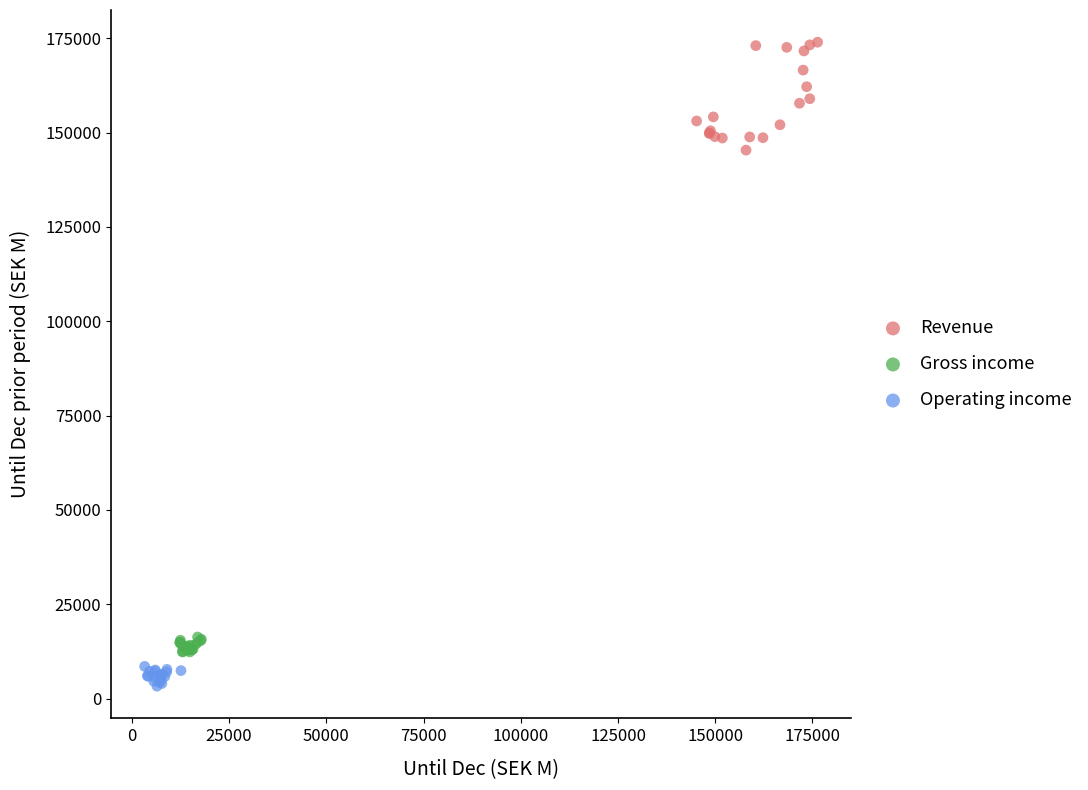

Which series reaches the minimum Y coordinate?

Operating income